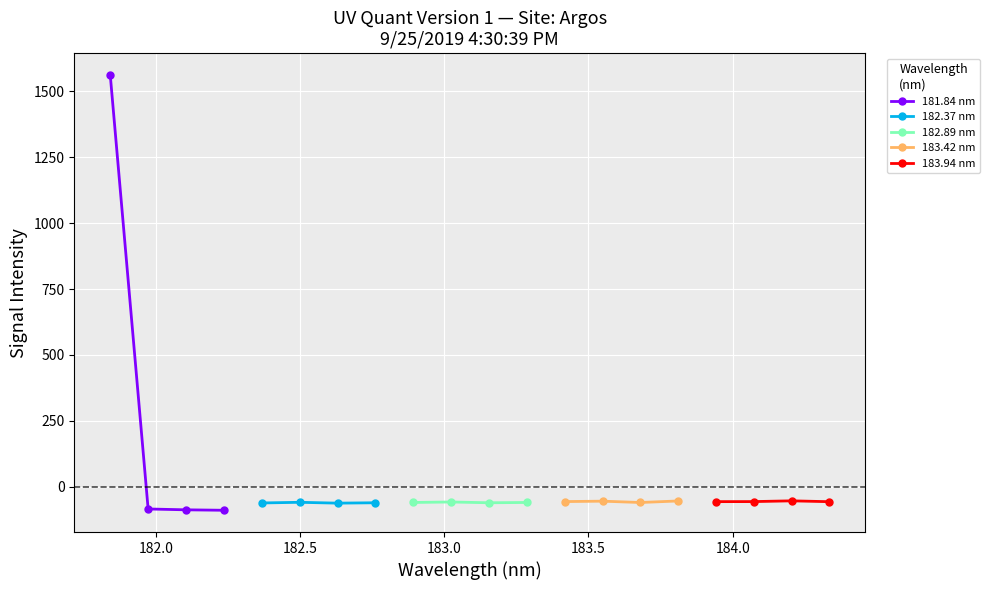

True or false: 182.37 nm and 182.89 nm cross at least once.

False